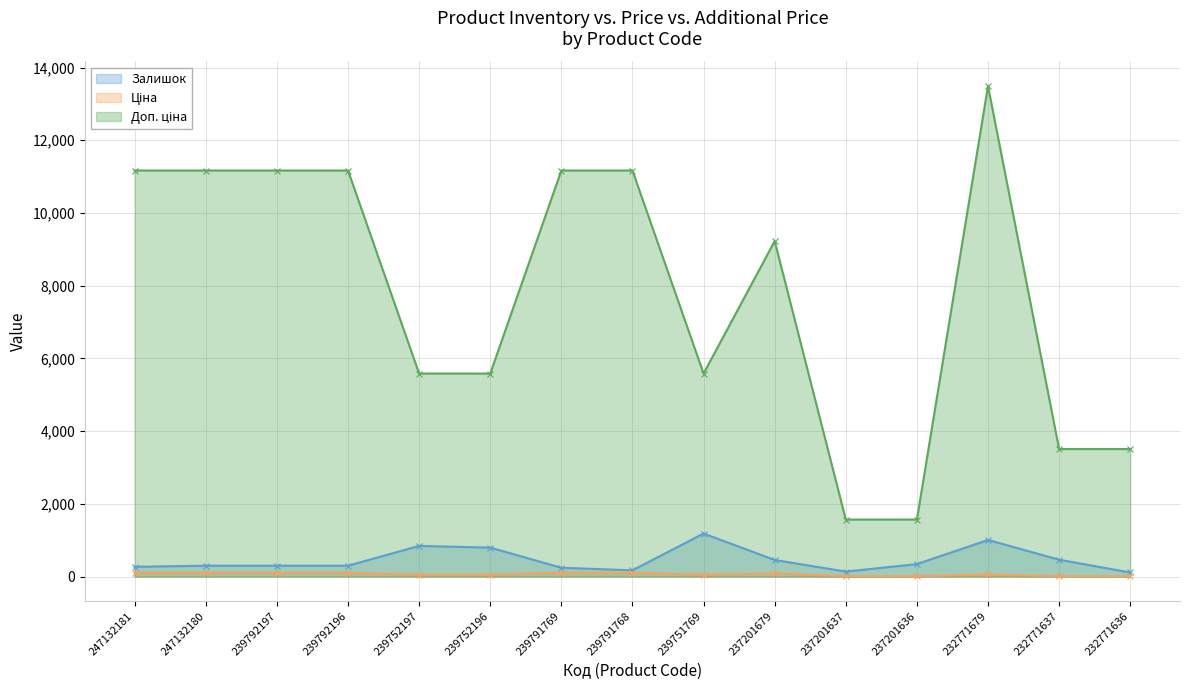

Rank the categories by Залишок value from highest to lowest.

239751769, 232771679, 239752197, 239752196, 232771637, 237201679, 237201636, 247132180, 239792197, 239792196, 247132181, 239791769, 239791768, 237201637, 232771636